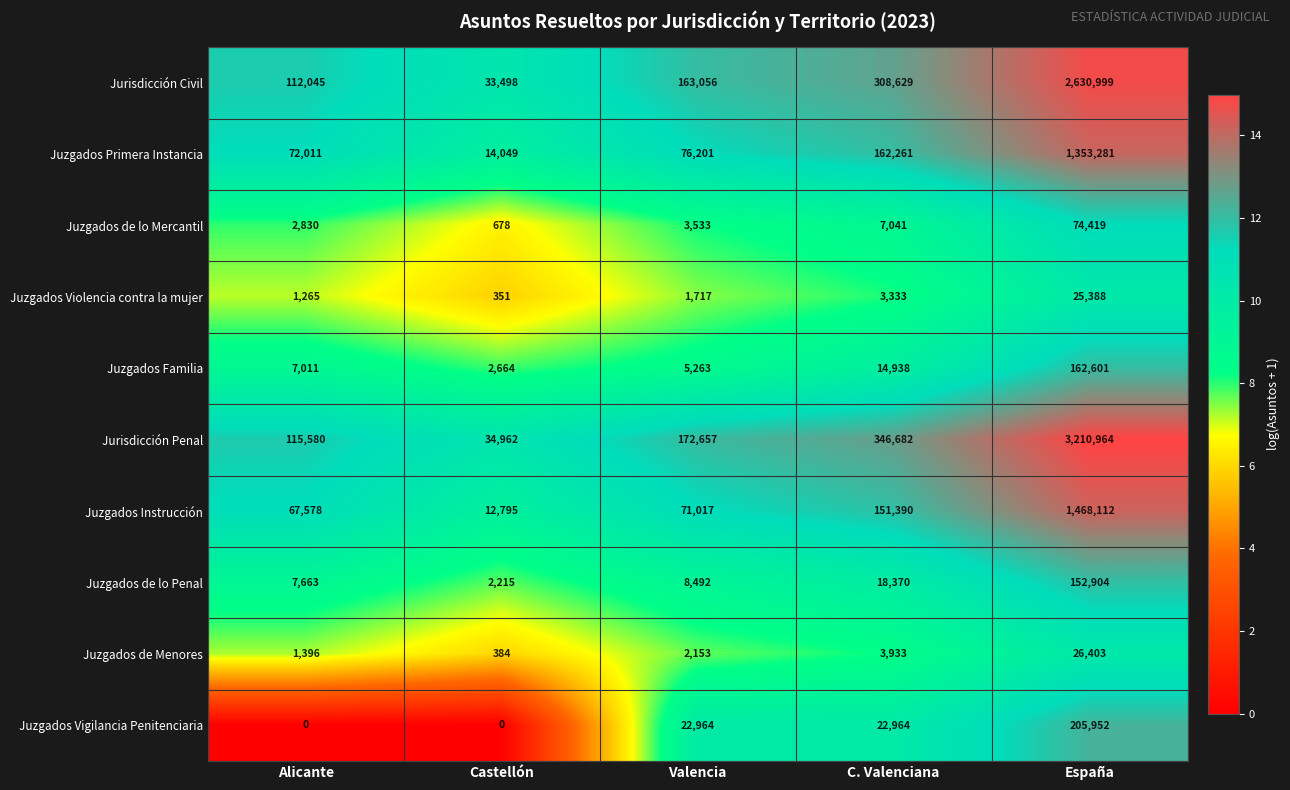

Which category has the highest value across all series?

España